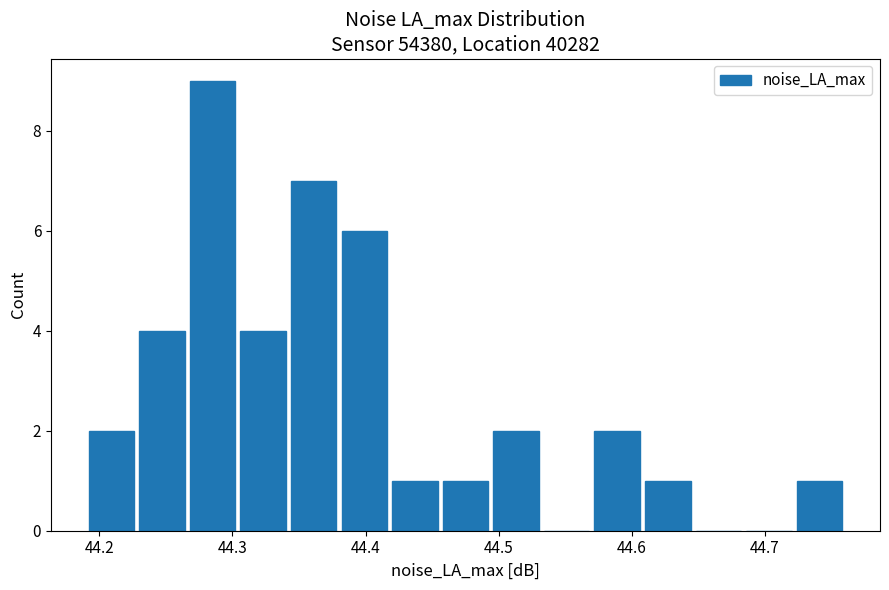

Around what value on the x-axis is the tallest bar? Give the approximate position of its centre, as read against the axis.

44.29